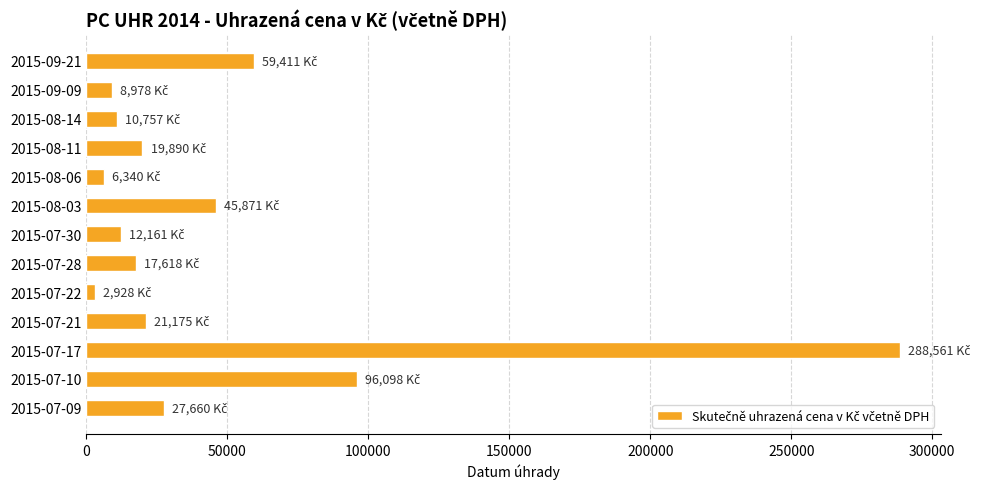

What is the change in value from 2015-07-17 to 2015-08-06?

-282221